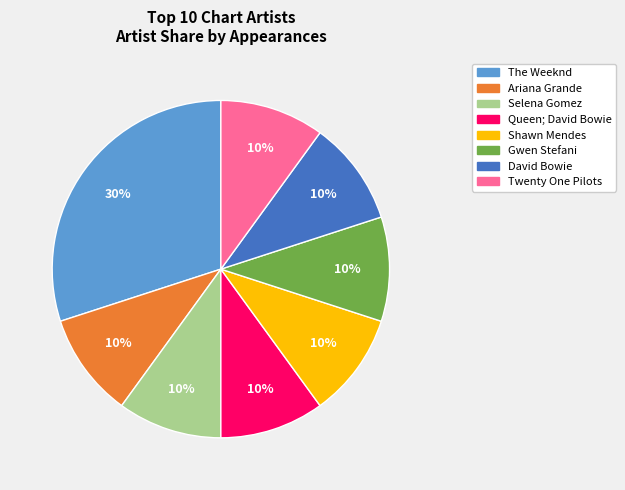

To the nearest percent, what is the average slice percentage?

12%